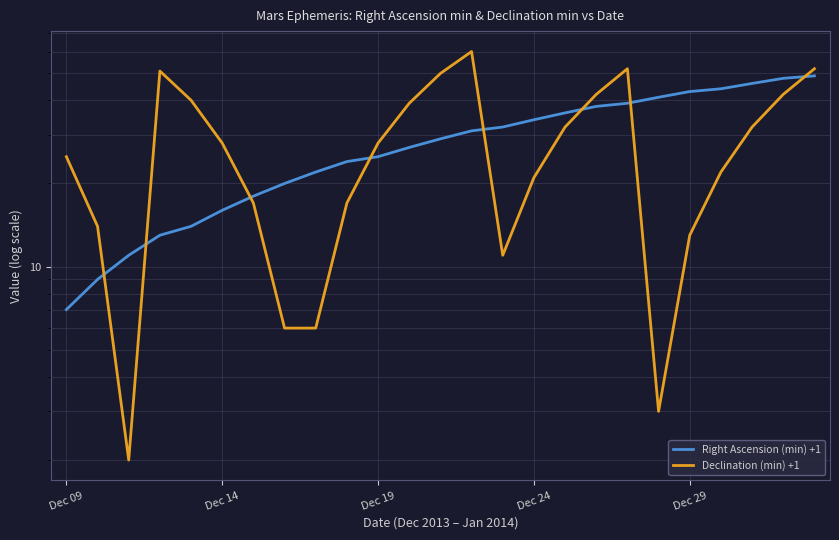

What is the highest value of the Declination (min) +1 series?

60